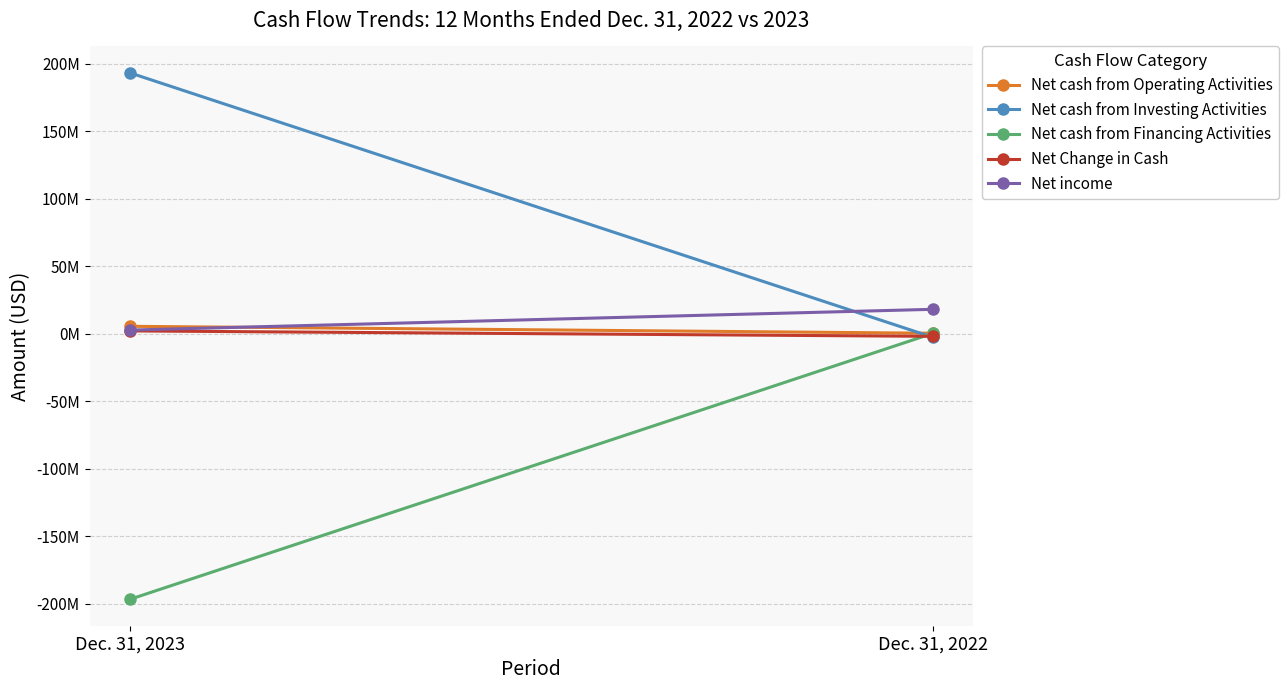

At Dec. 31, 2022, list the series in order from smallest to largest.

Net cash from Investing Activities, Net Change in Cash, Net cash from Financing Activities, Net cash from Operating Activities, Net income